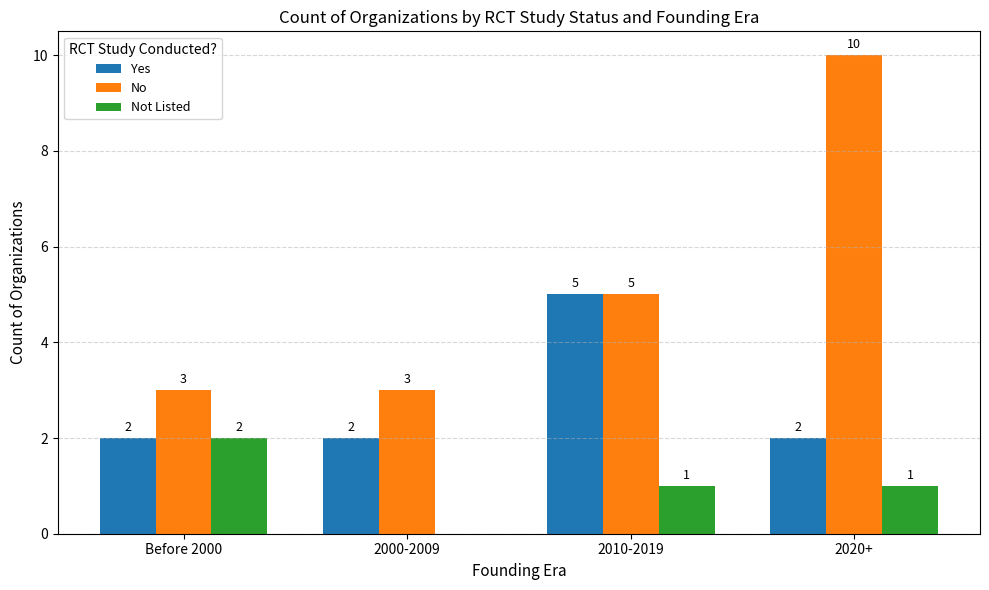

Is it true that Yes equals 2 at 2010-2019?

False